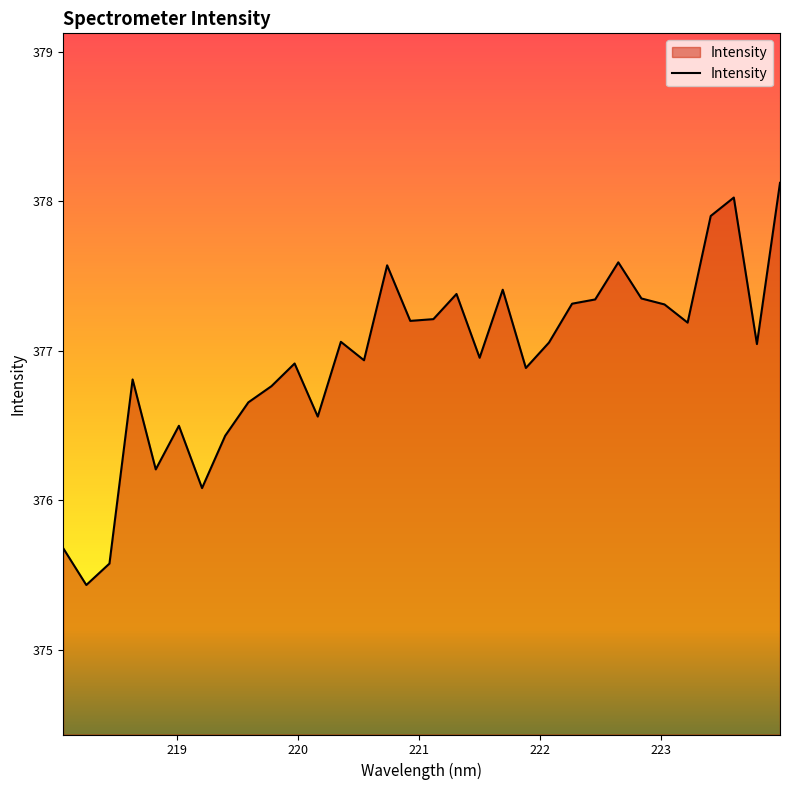

What is the smallest value displayed?

375.4